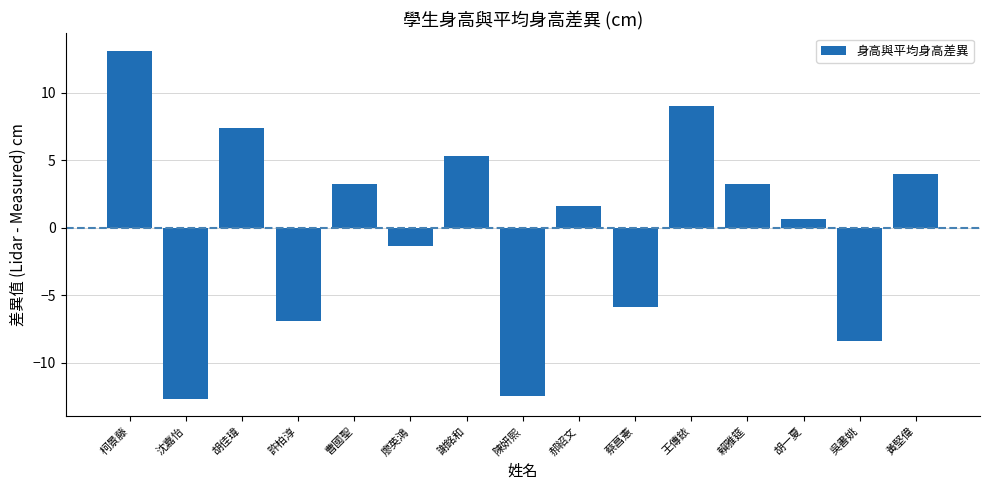

True or false: the data shows 3.9 at 胡佳瑋.

False